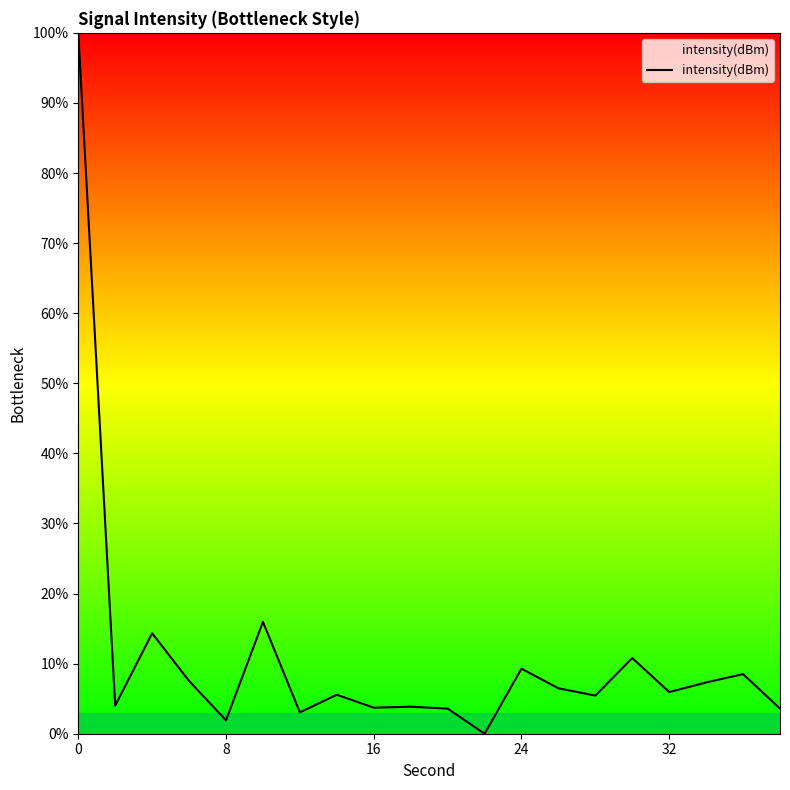

What is the difference between the maximum and minimum values?

100.0